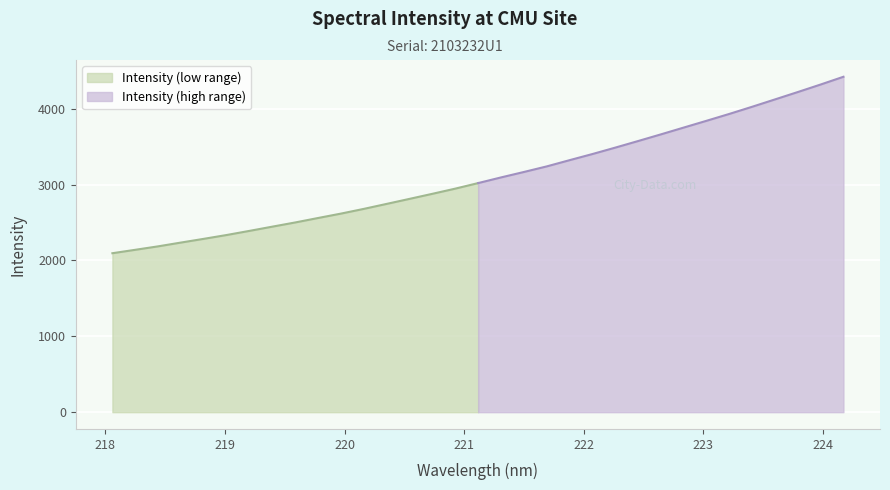

Rank the categories by value from lowest to highest.

218.0596, 218.2508, 218.442, 218.6332, 218.8244, 219.0156, 219.2067, 219.3979, 219.589, 219.7801, 219.9712, 220.1623, 220.3533, 220.5444, 220.7354, 220.9264, 221.1174, 221.3083, 221.4993, 221.6902, 221.8812, 222.0721, 222.263, 222.4538, 222.6447, 222.8355, 223.0264, 223.2172, 223.408, 223.5987, 223.7895, 223.9802, 224.1709